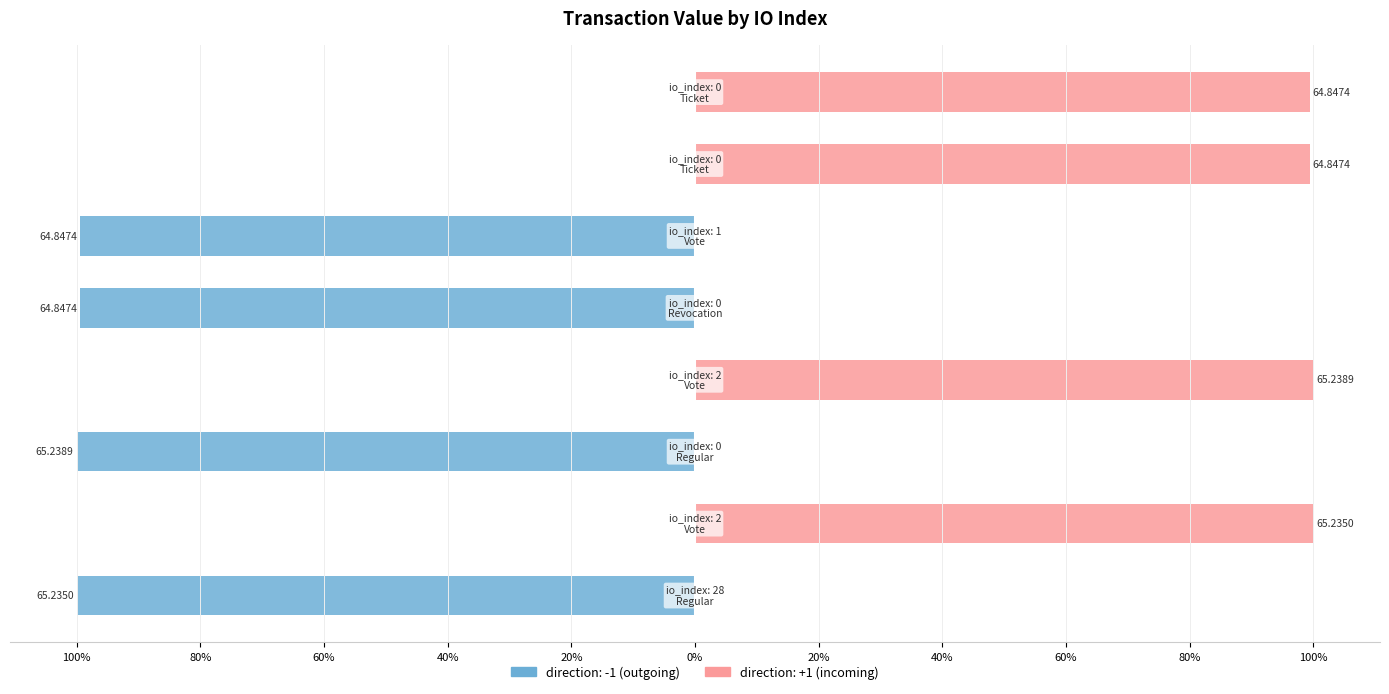

List the labels in order of value, largest first.

2, 2, 0, 0, 0, 1, 28, 0